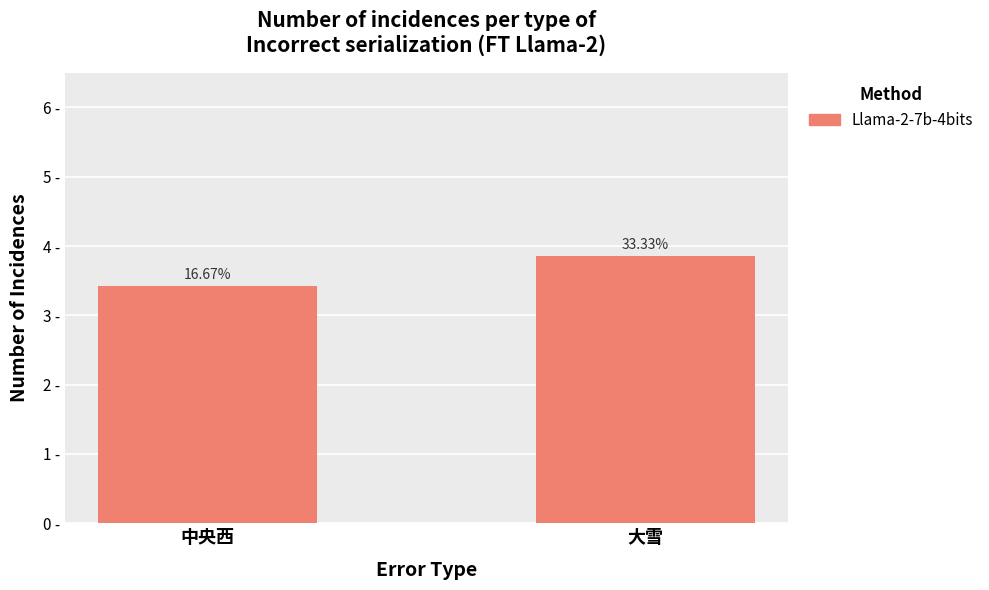

Is it true that the value at 中央西 is 4522?

False